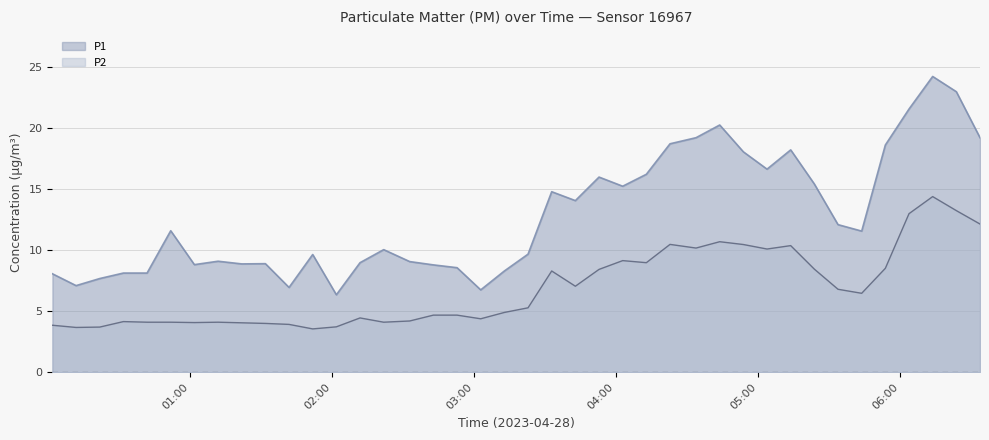

Is the value of P1 at 03:43 greater than the value of P2 at 00:32?

Yes